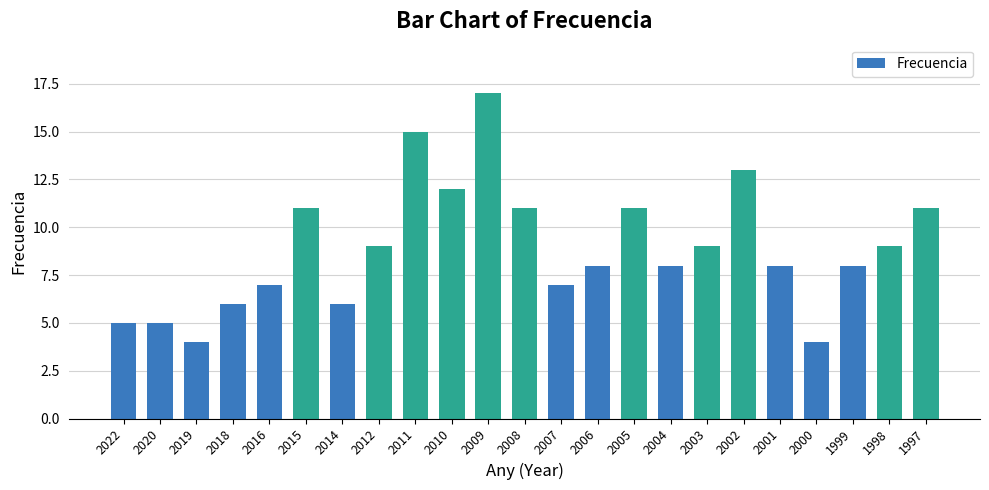

What is the difference between the maximum and minimum values?

13